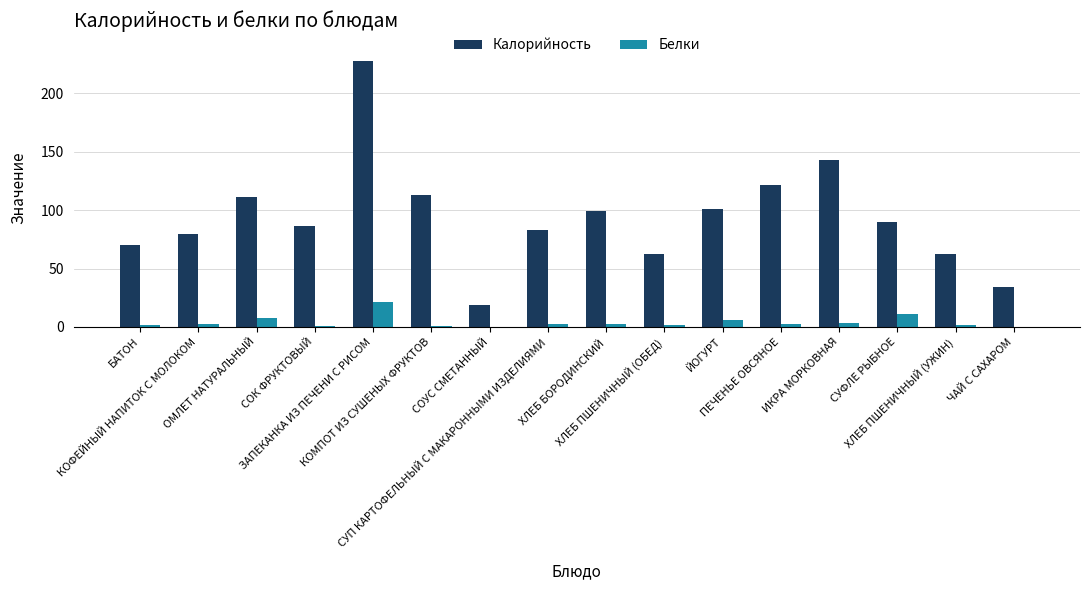

How many categories are shown in the chart?

16